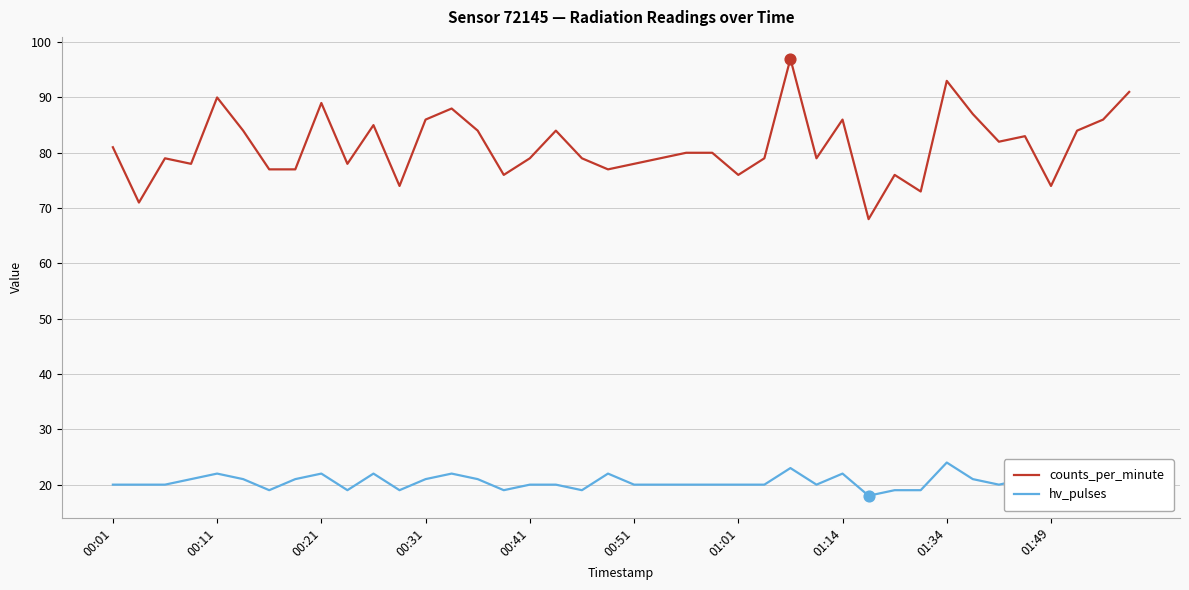

Which series has the widest spread of values?

counts_per_minute